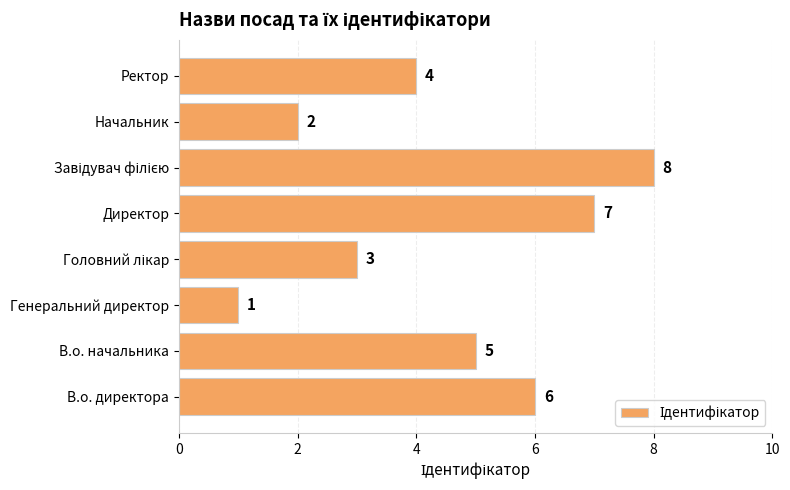

Is it true that the value at В.о. директора is 3?

False